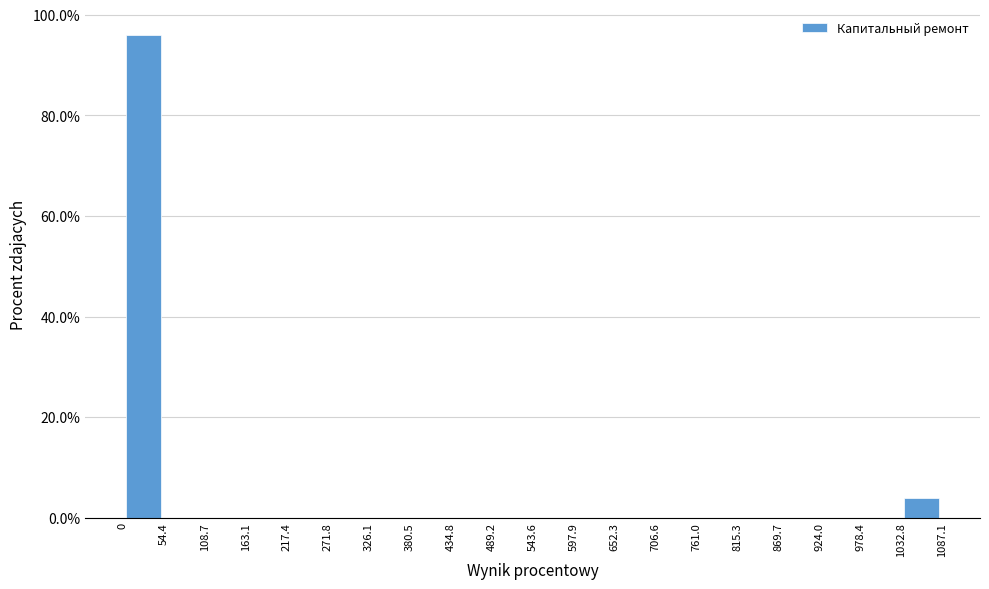

Reading left to right, transcribe this chart: for each bar, give the range it covers on the x-axis and its height. The values are not printed on the chart, so give them approximately, as read against the axis.

0 to 54.4: 96
54.4 to 108.7: 0
108.7 to 163.1: 0
163.1 to 217.4: 0
217.4 to 271.8: 0
271.8 to 326.1: 0
326.1 to 380.5: 0
380.5 to 434.8: 0
434.8 to 489.2: 0
489.2 to 543.6: 0
543.6 to 597.9: 0
597.9 to 652.3: 0
652.3 to 706.6: 0
706.6 to 761.0: 0
761.0 to 815.3: 0
815.3 to 869.7: 0
869.7 to 924.0: 0
924.0 to 978.4: 0
978.4 to 1032.8: 0
1032.8 to 1087.1: 4